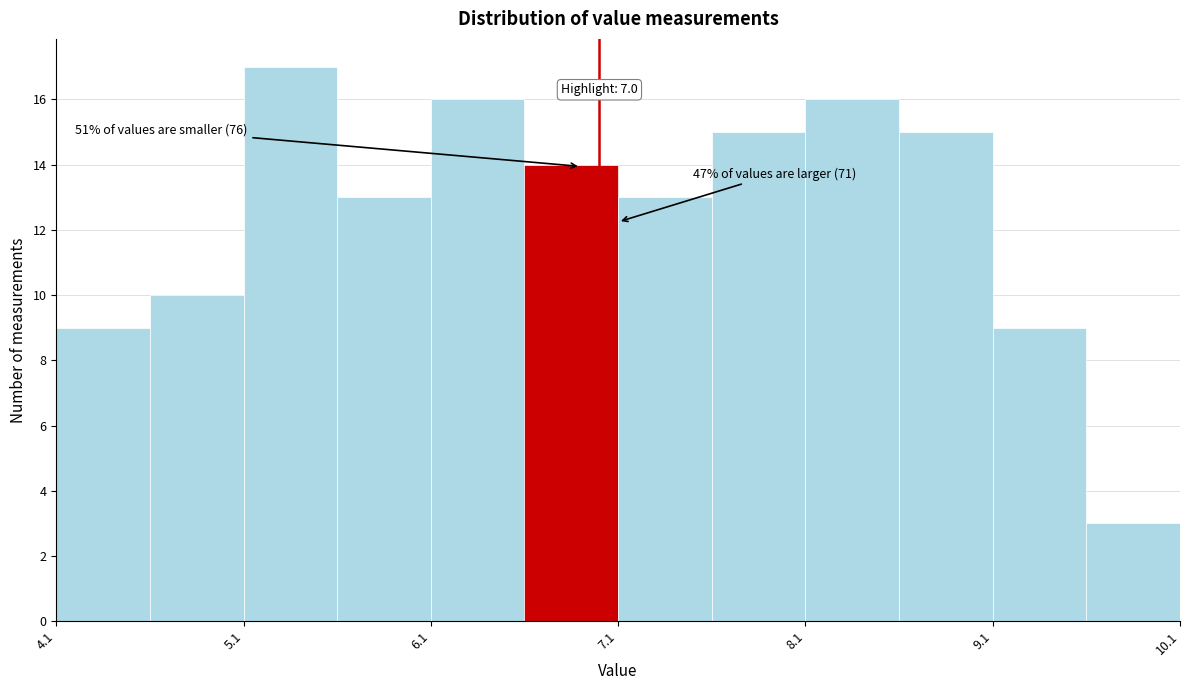

Over which range of the x-axis is the bar tallest?

5.1 to 5.6